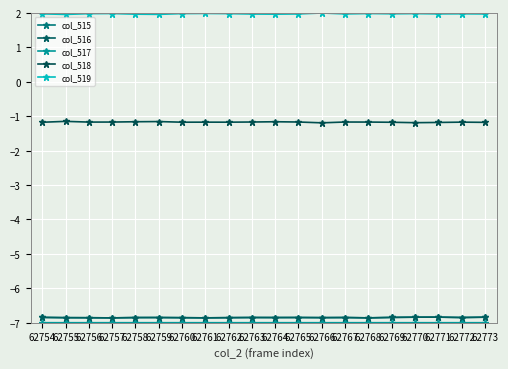

Count the number of categories in the chart.

20